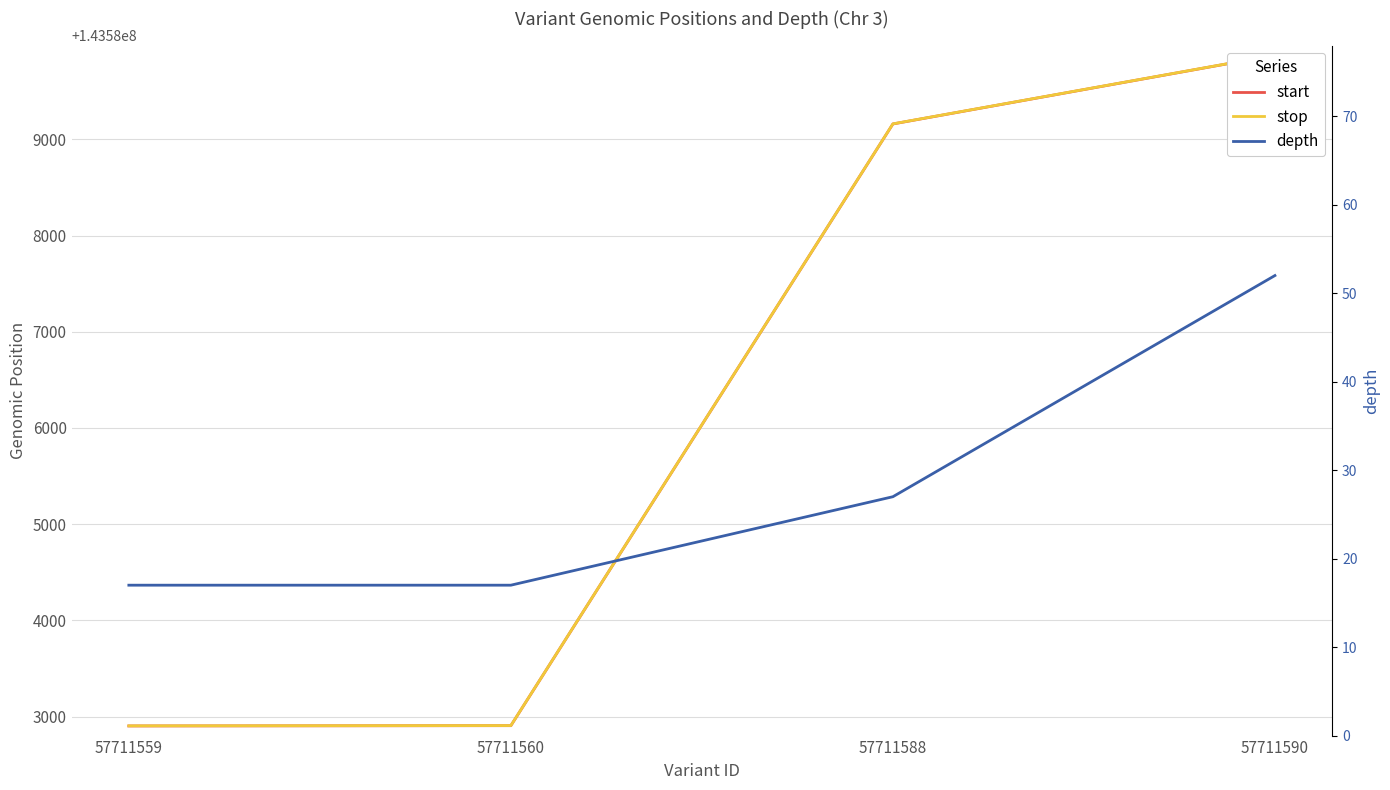

Reading left to right, what are all the values shown in this chart?

start: 57711559=143582904	57711560=143582907	57711588=143589159	57711590=143589873
stop: 57711559=143582905	57711560=143582908	57711588=143589160	57711590=143589874
depth: 57711559=17	57711560=17	57711588=27	57711590=52